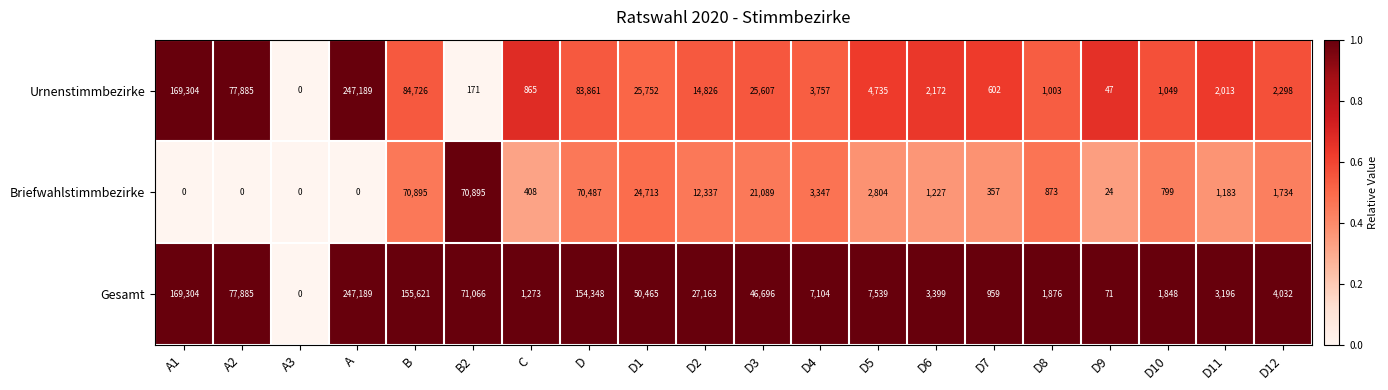

What is the average value of the Urnenstimmbezirke series?

37393